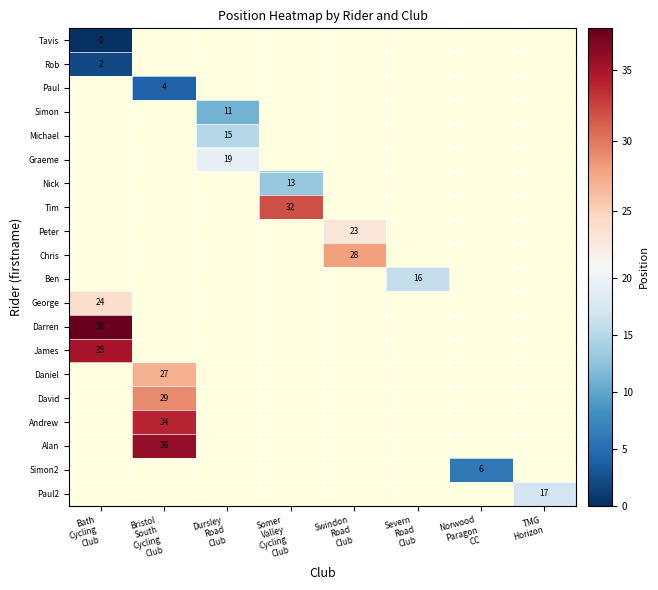

The value of Paul2 at TMG Horizon is 17.0. True or false?

True